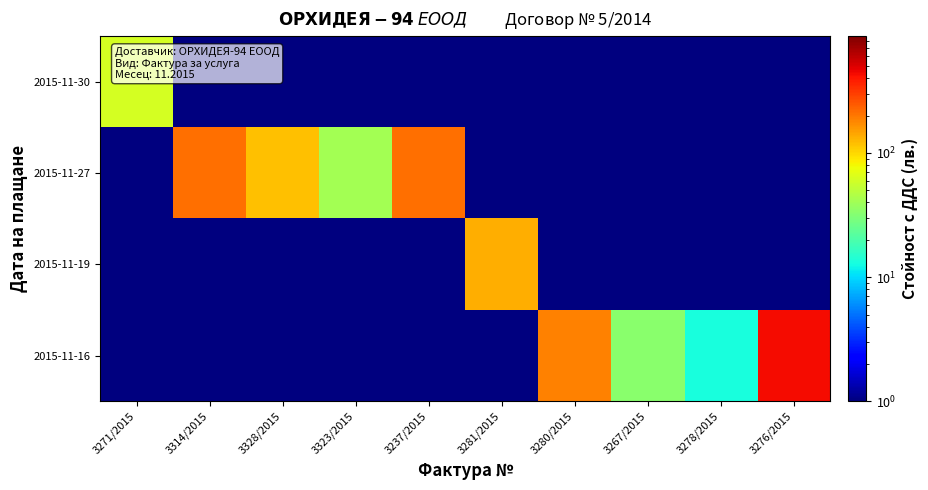

How many categories are shown in the chart?

10